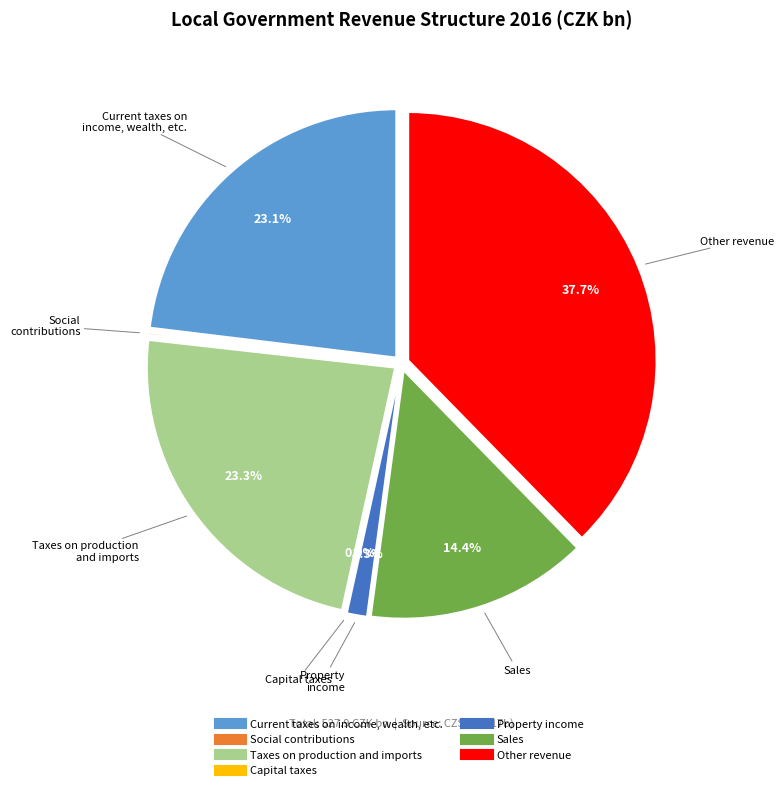

Combined, do Other revenue and Capital taxes account for over 50%?

No